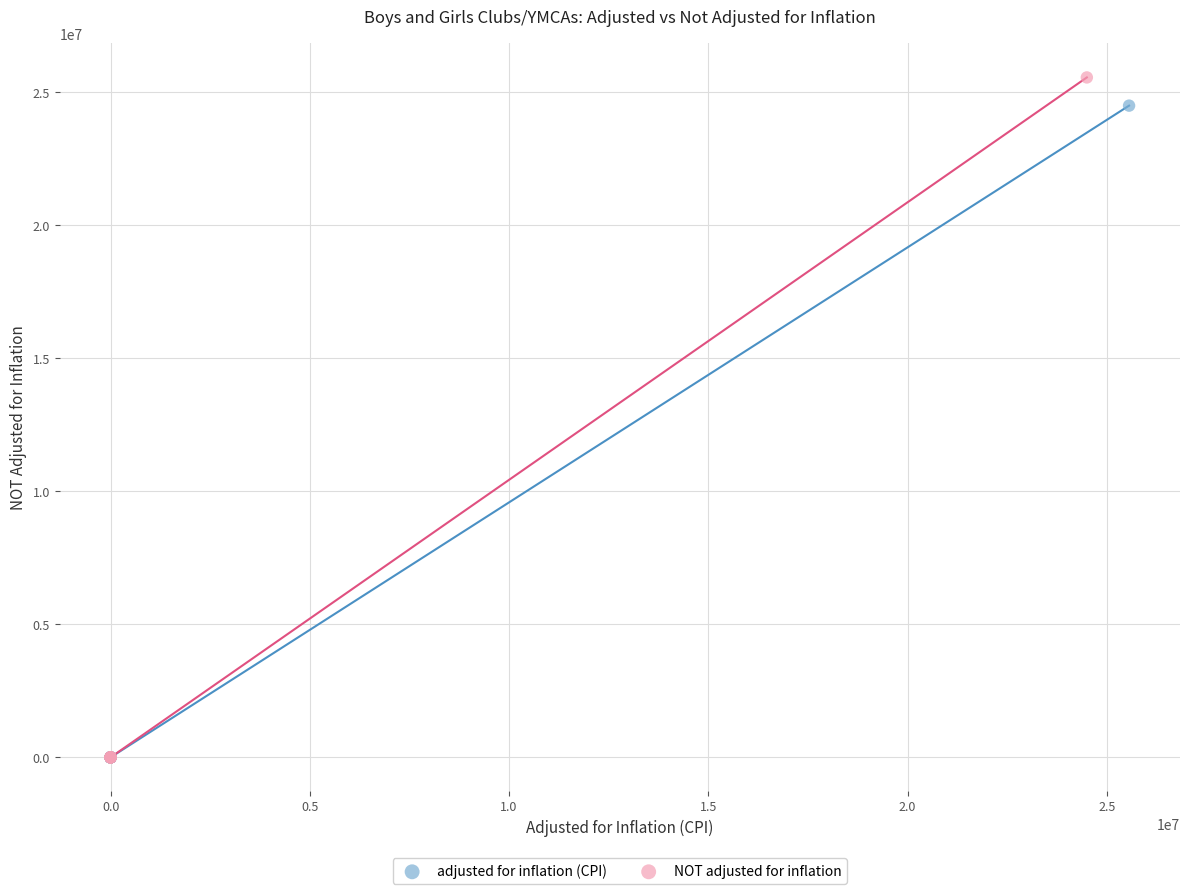

Which series has the largest Y range (max minus min)?

NOT adjusted for inflation